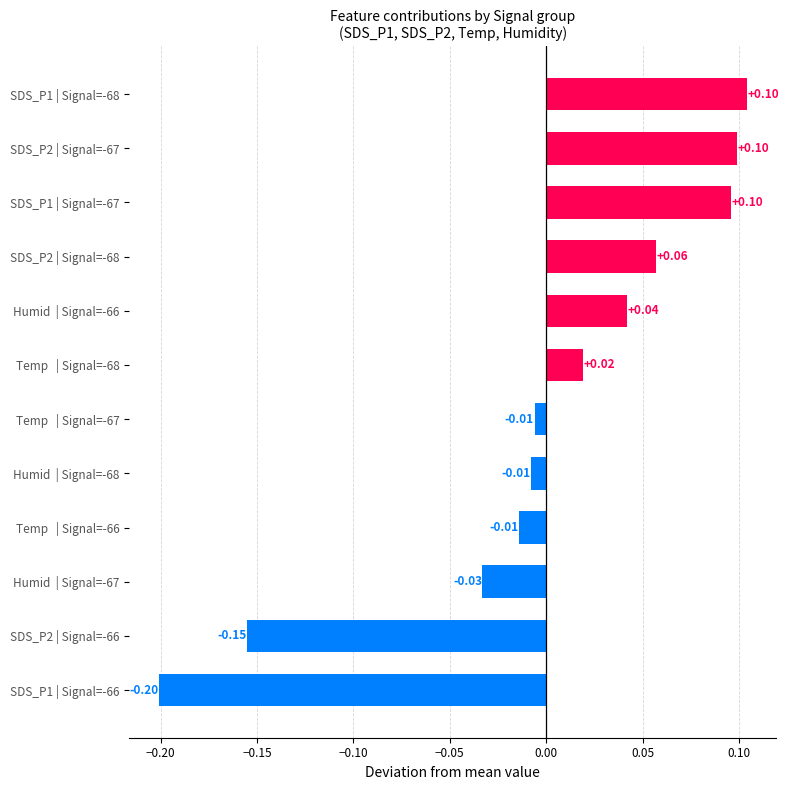

What is the difference between the second highest and minimum values?

0.3